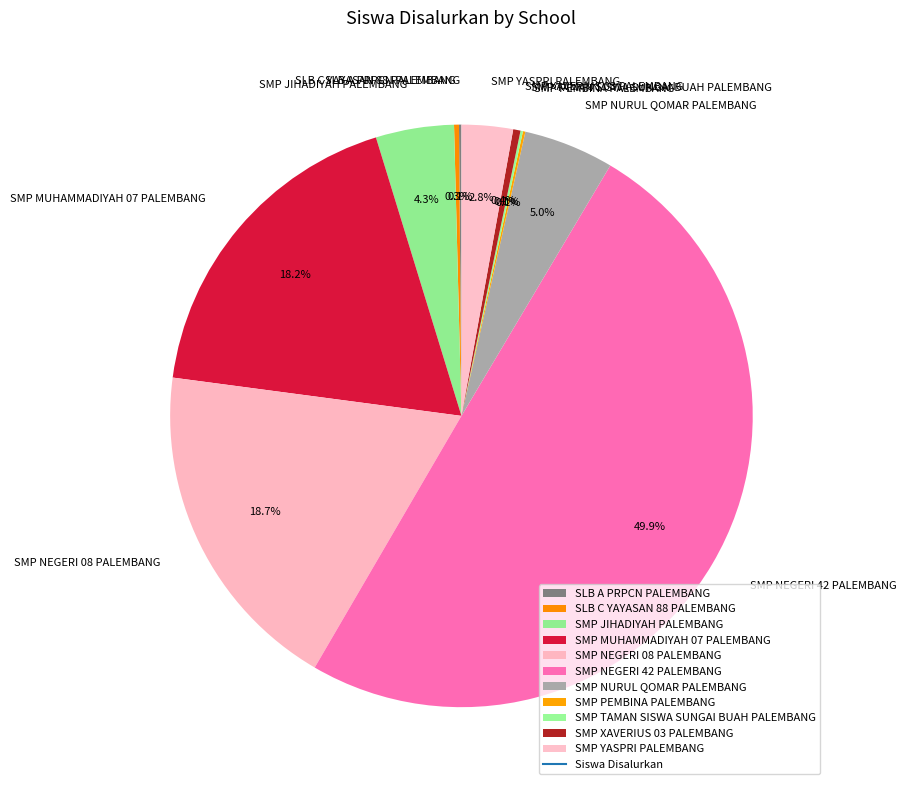

The SMP NURUL QOMAR PALEMBANG slice represents 5% of the pie. True or false?

True